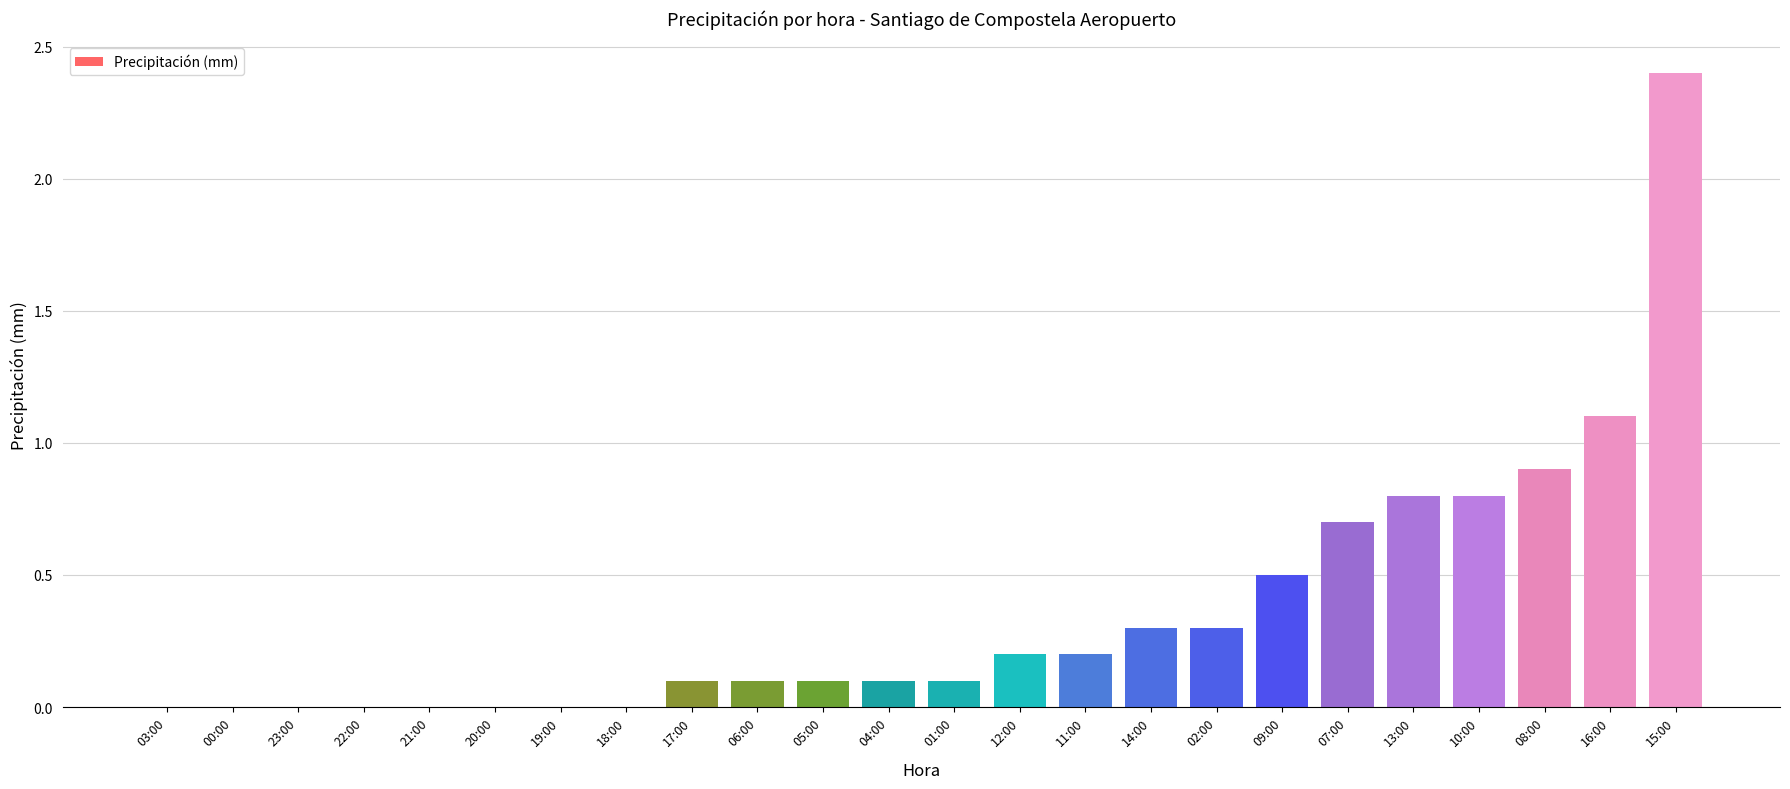

What is the maximum value shown in the chart?

2.4